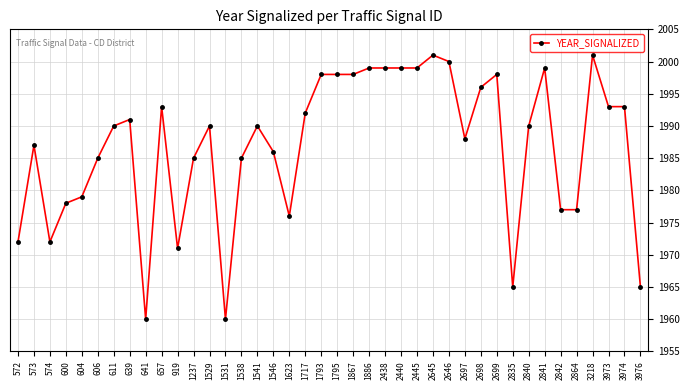

What is the smallest value displayed?

1960